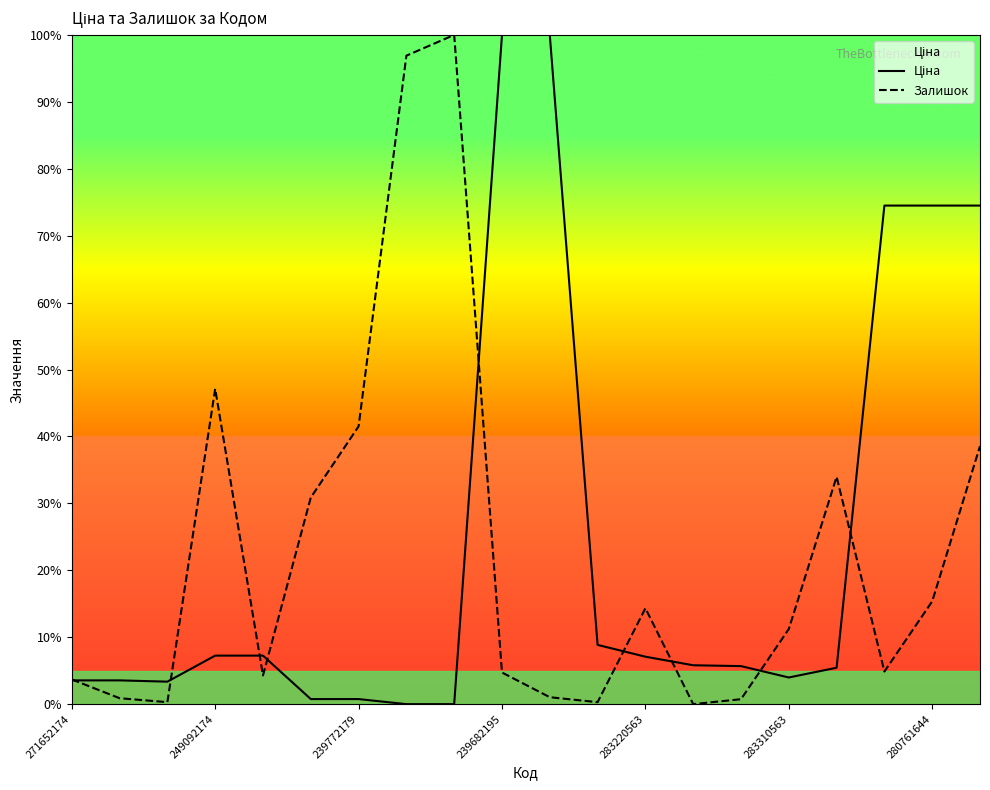

What is the difference between the second highest and minimum values in the Залишок series?

96.9